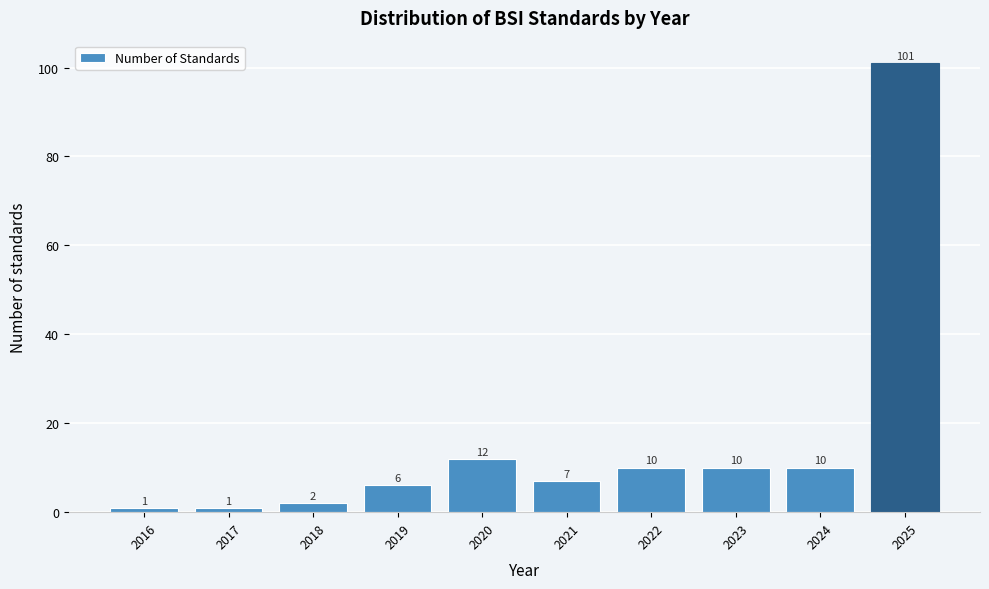

Reading right to left, transcribe all the data shown in this chart.

101	10	10	10	7	12	6	2	1	1